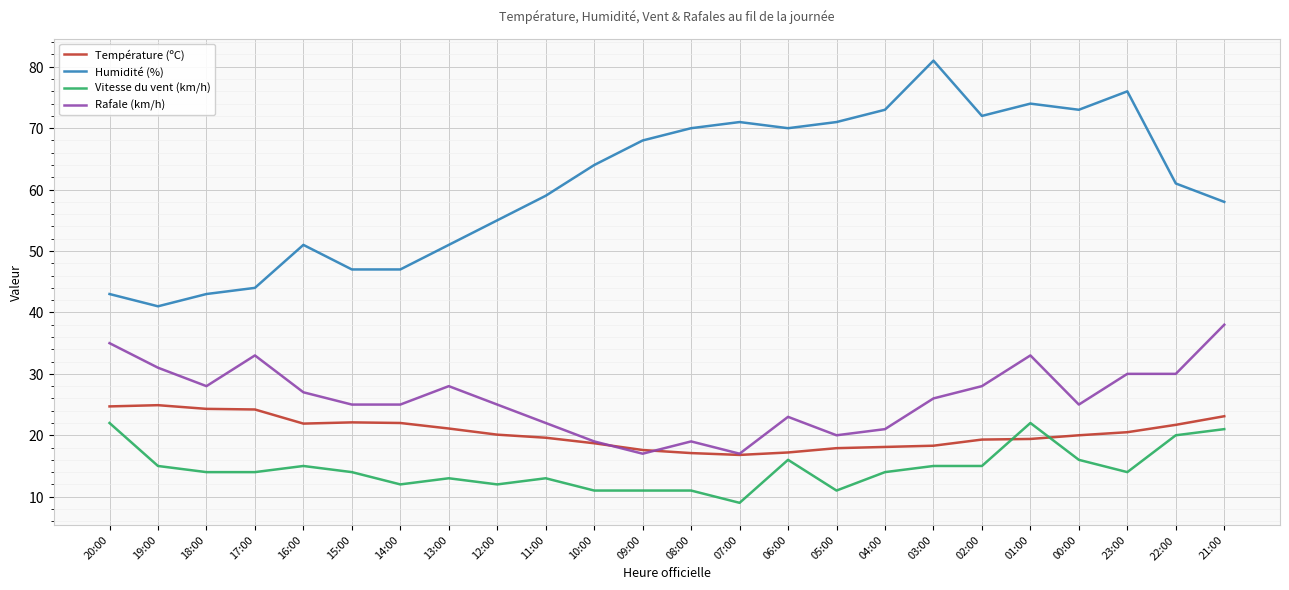

Which series changed the most between 17:00 and 09:00?

Humidité (%)